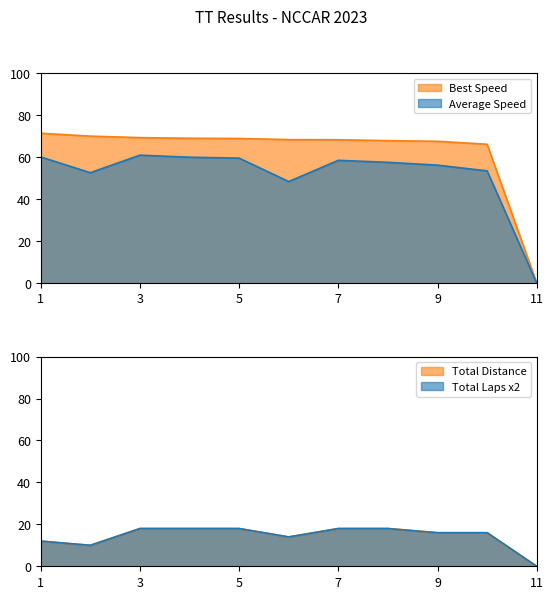

Does the chart display data point markers on the line(s)?

No